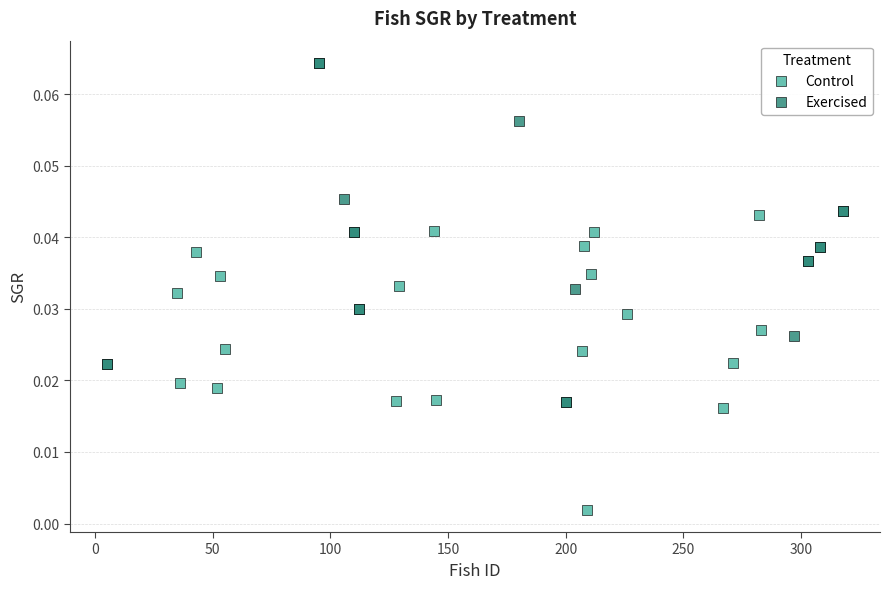

Which series reaches the maximum Y coordinate?

Exercised